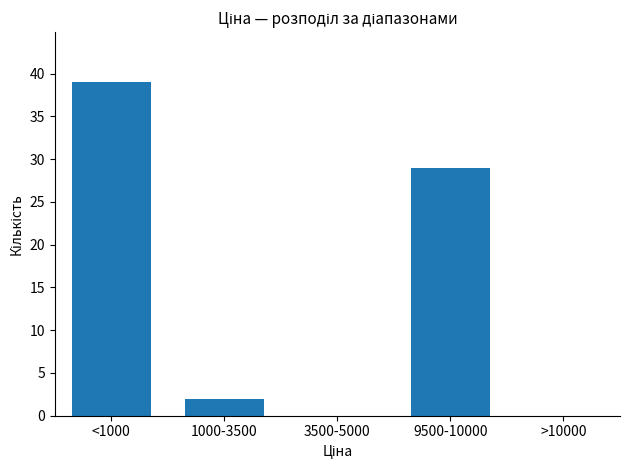

Reading left to right, extract all data points from this chart.

<1000=39	1000-3500=2	3500-5000=0	9500-10000=29	>10000=0